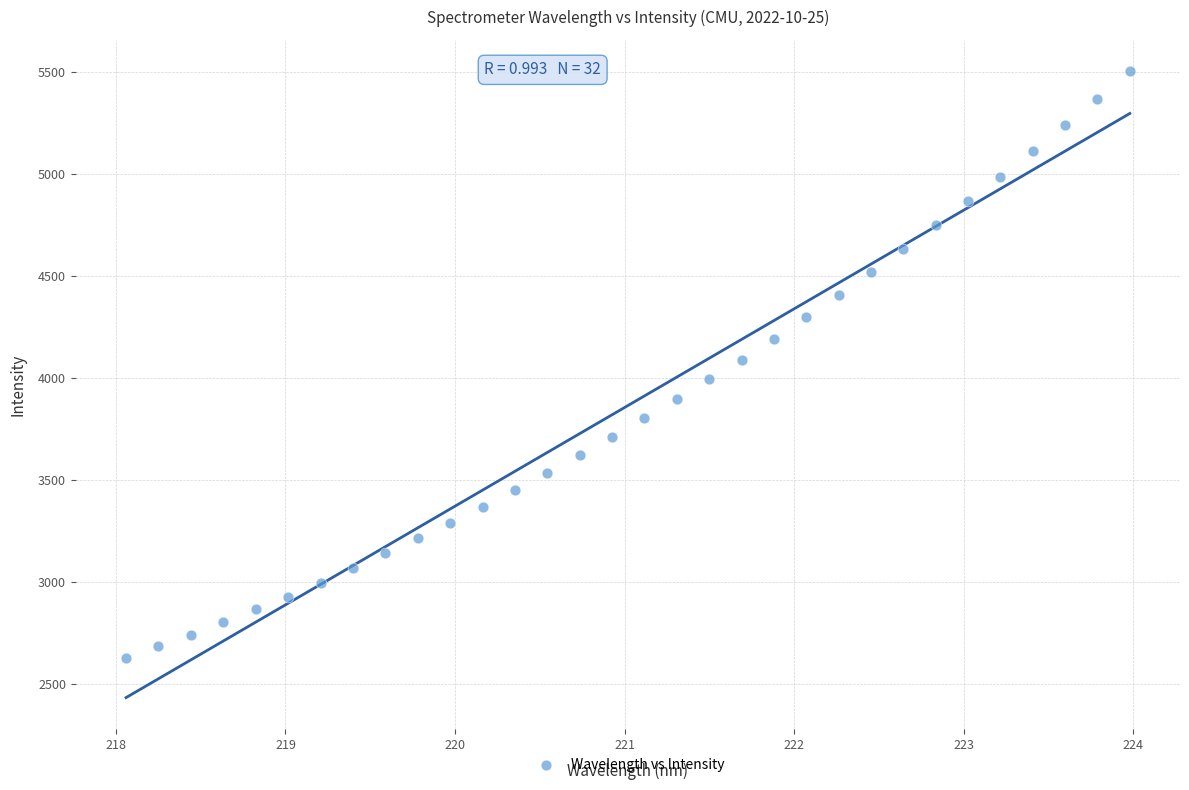

What is the range of Y values (max minus min)?

2877.7